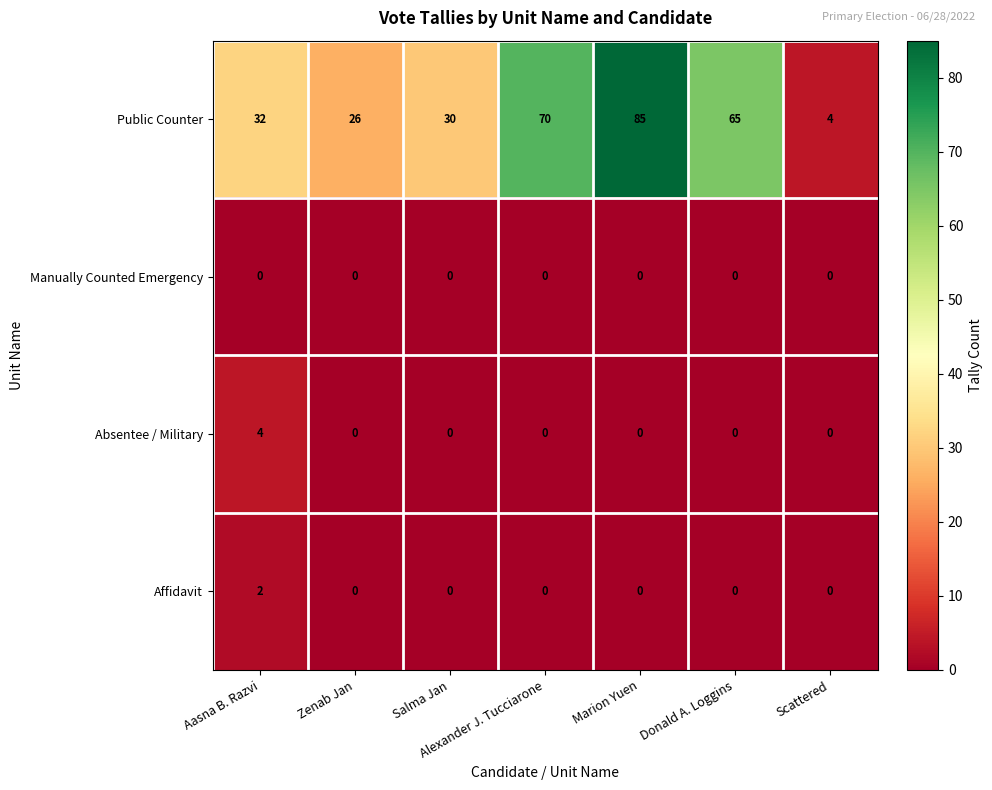

At which label does Public Counter reach its peak?

Marion Yuen